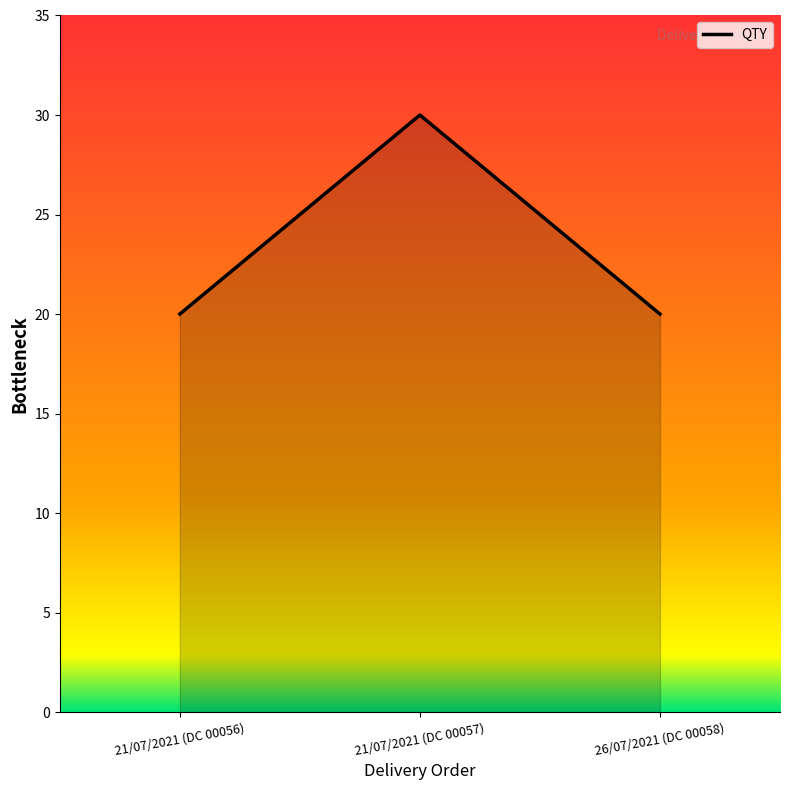

Reading left to right, extract all data points from this chart.

20	30	20